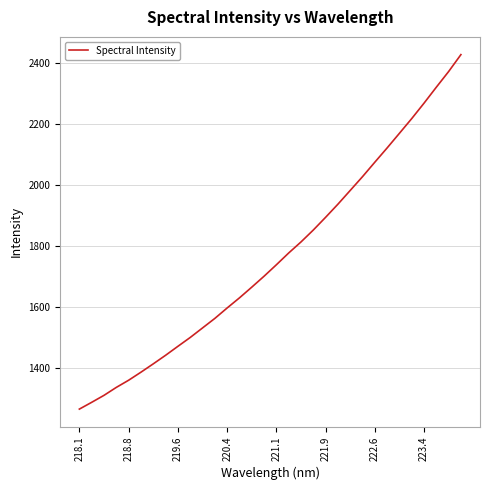

What is the maximum value shown in the chart?

2427.6